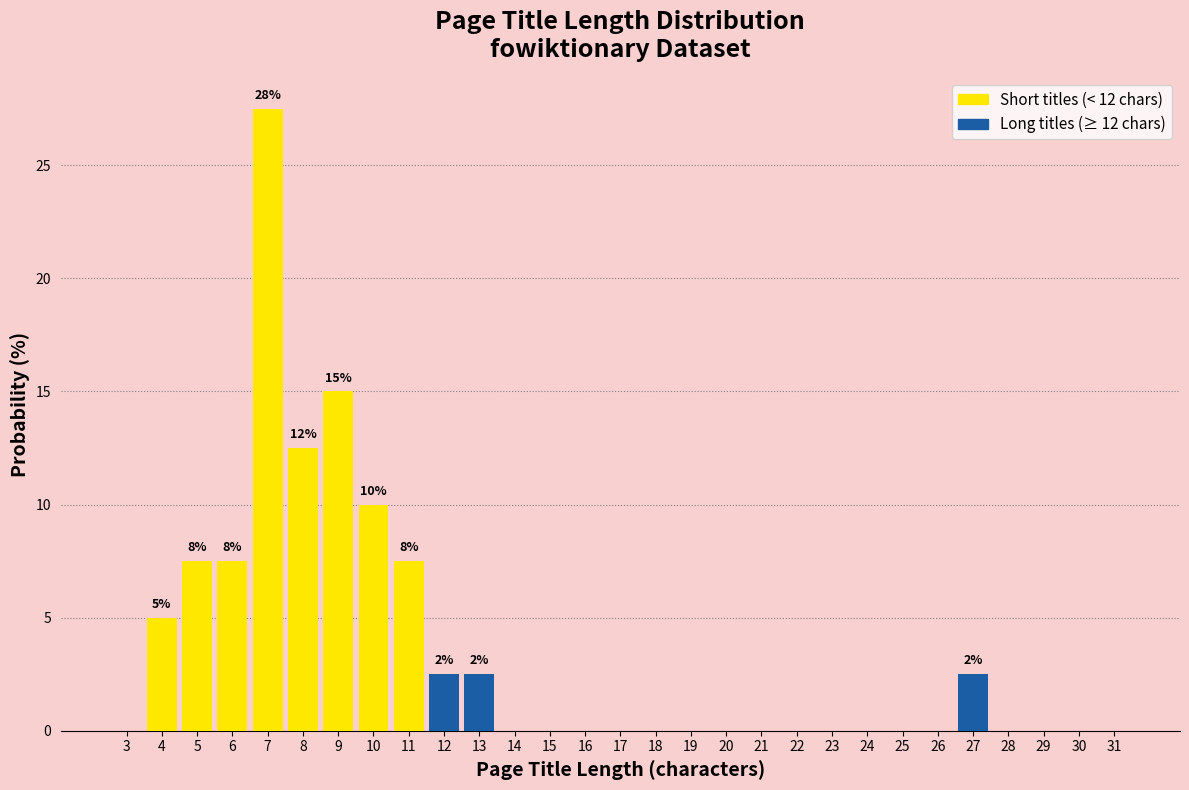

Reading left to right, what are all the values shown in this chart?

3=0.0	4=5.0	5=7.5	6=7.5	7=27.5	8=12.5	9=15.0	10=10.0	11=7.5	12=2.5	13=2.5	14=0.0	15=0.0	16=0.0	17=0.0	18=0.0	19=0.0	20=0.0	21=0.0	22=0.0	23=0.0	24=0.0	25=0.0	26=0.0	27=2.5	28=0.0	29=0.0	30=0.0	31=0.0